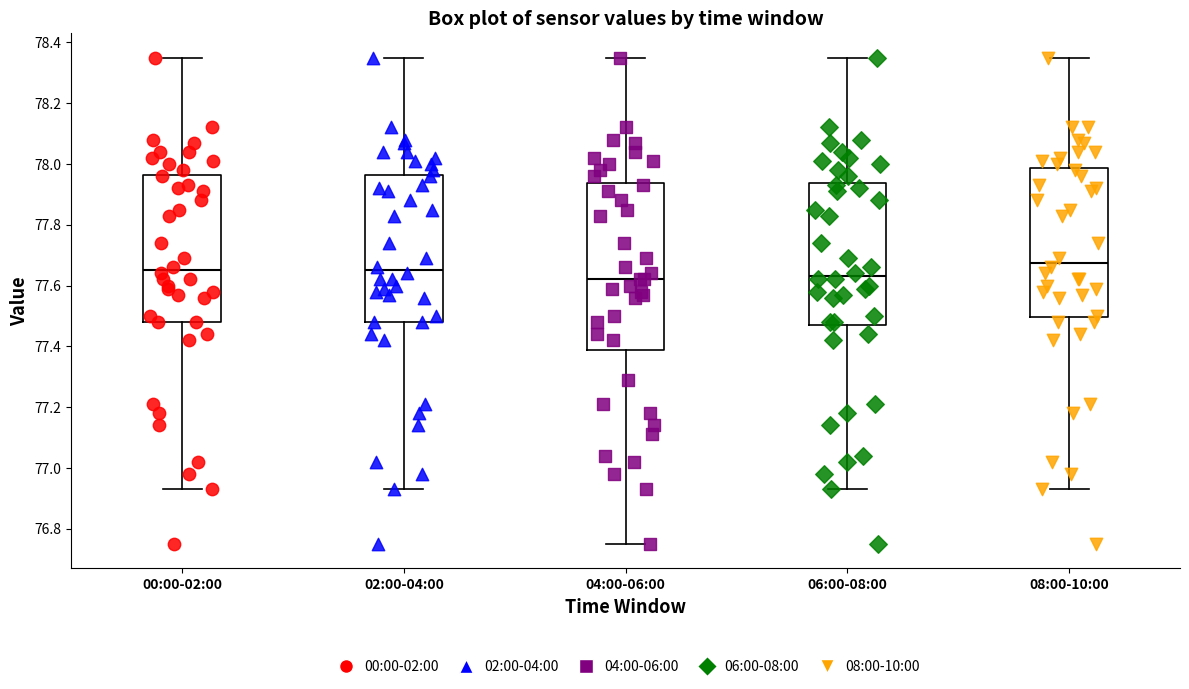

Which box has the highest median line?

08:00-10:00